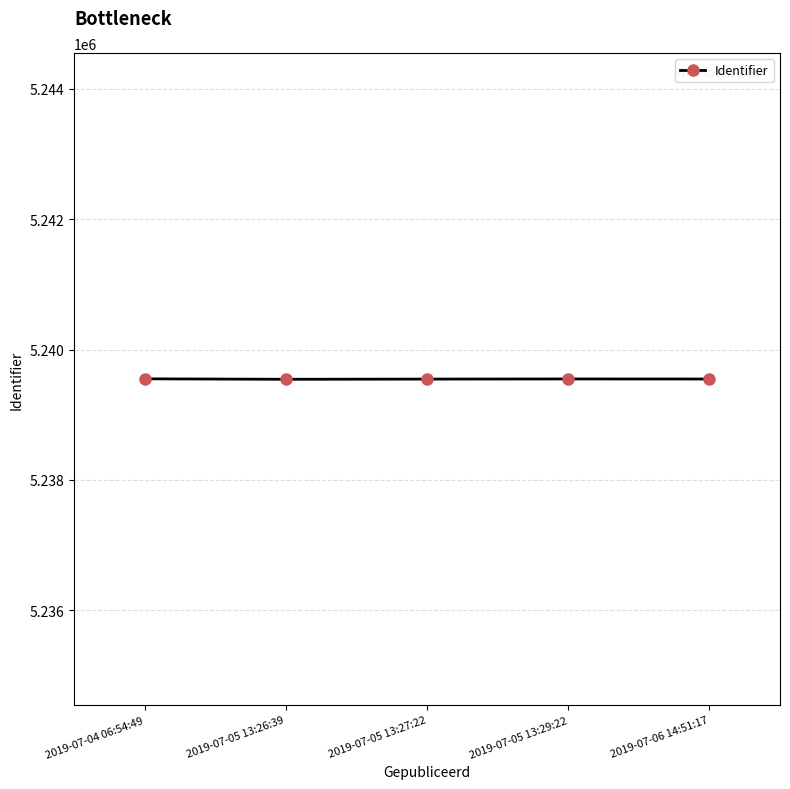

True or false: there are more than 2 points higher than both neighbors.

False